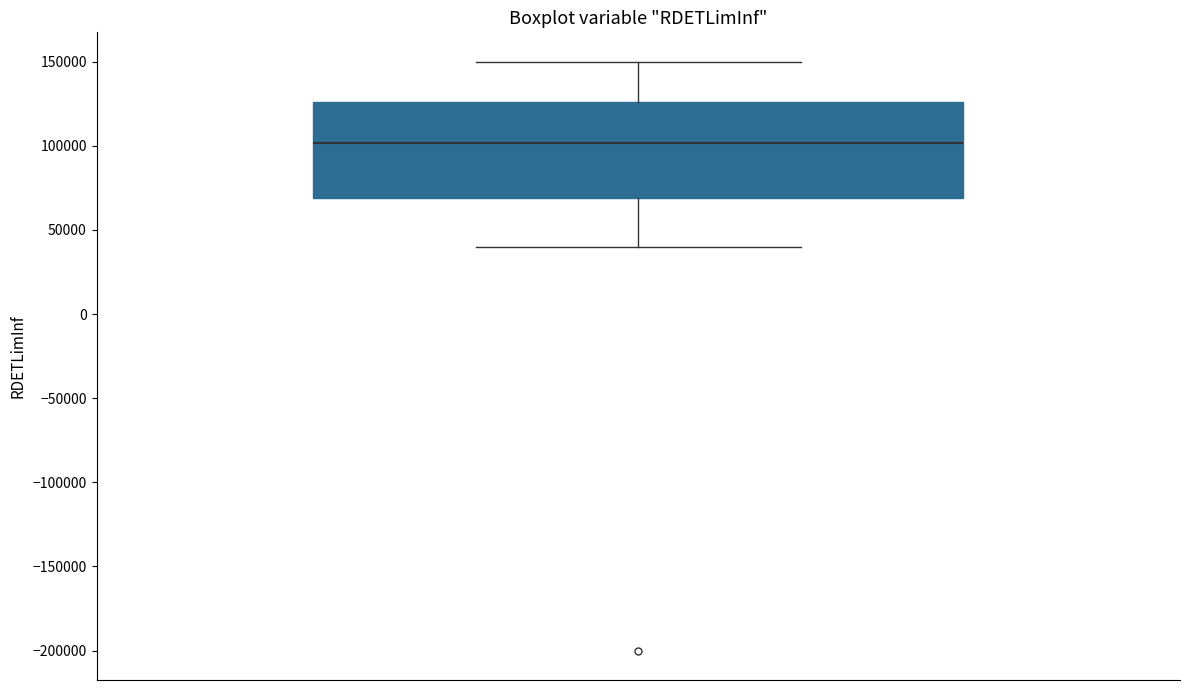

Read this box plot against the y-axis: the position of the median line, the range covered by the box, and the ends of both whiskers. The values are not printed on the chart, so give them approximately, as read against the axis.

median 100000, box 70000 to 125000, whiskers 40000 to 150000